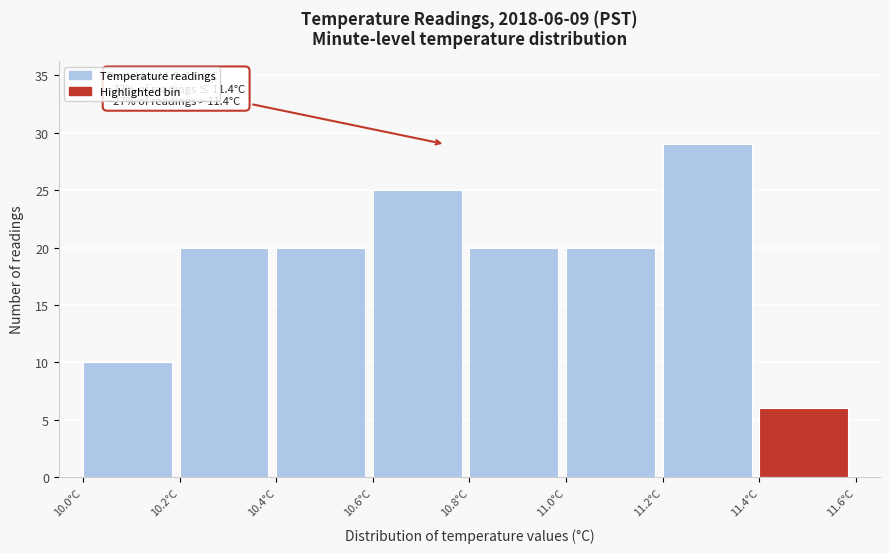

Which range on the x-axis has the tallest bar?

11.2 to 11.4